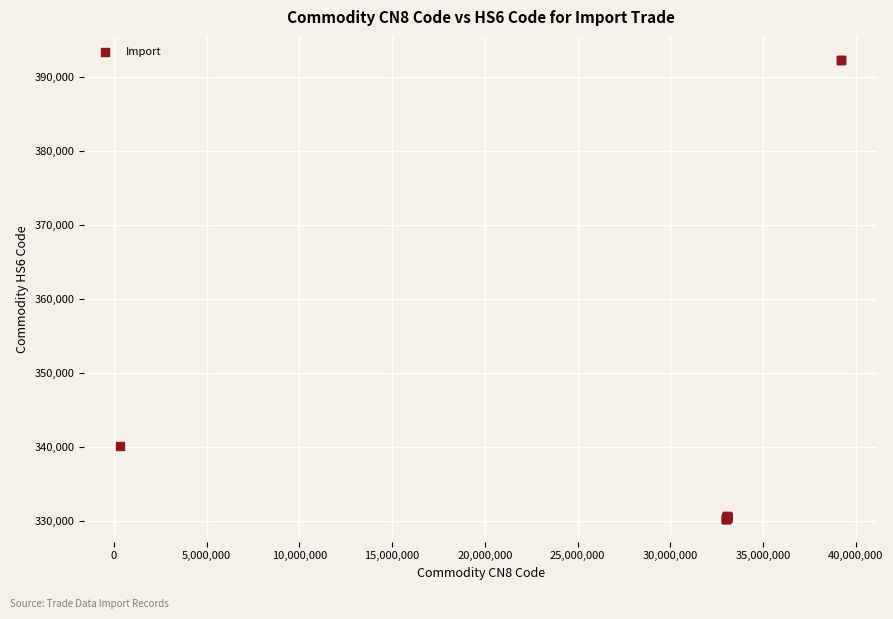

What Y value in the scatter plot is closest to 361310?

340130